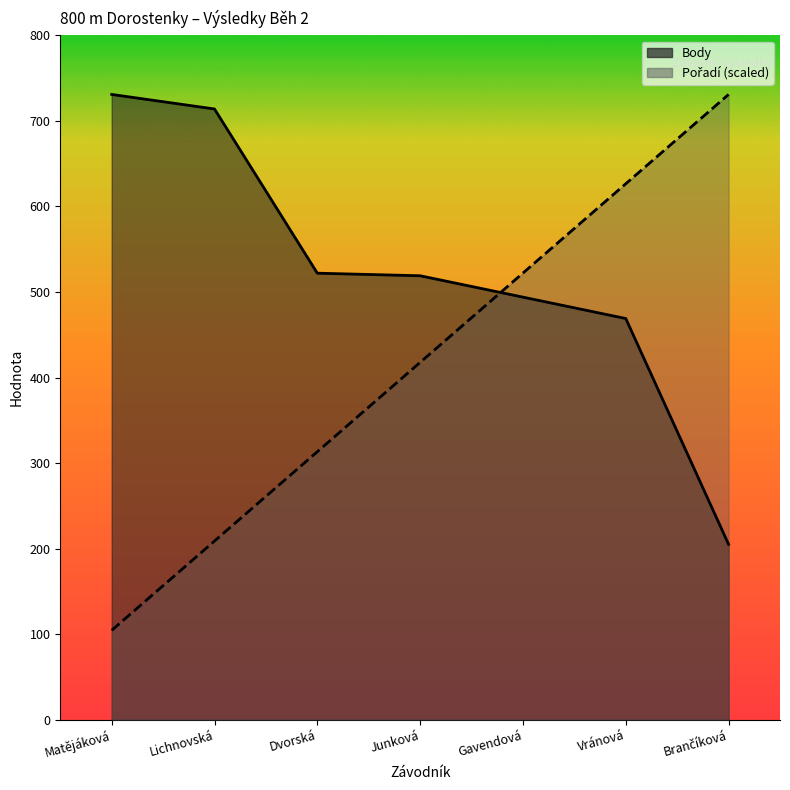

True or false: Body has a value of 116.0 at Gavendová.

False